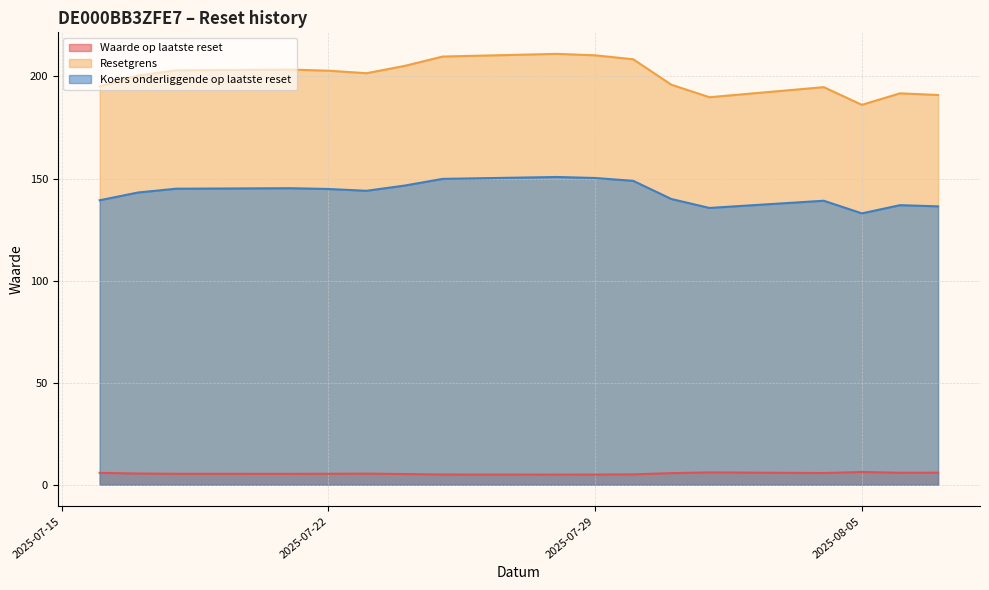

How many lines are shown in the chart?

3